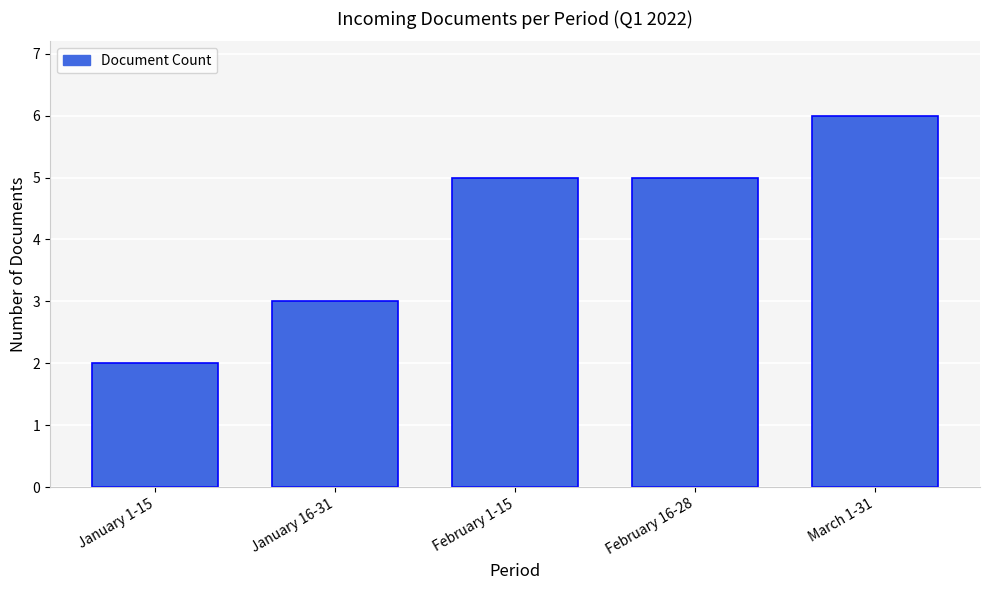

Reading left to right, what are all the values shown in this chart?

January 1-15=2	January 16-31=3	February 1-15=5	February 16-28=5	March 1-31=6